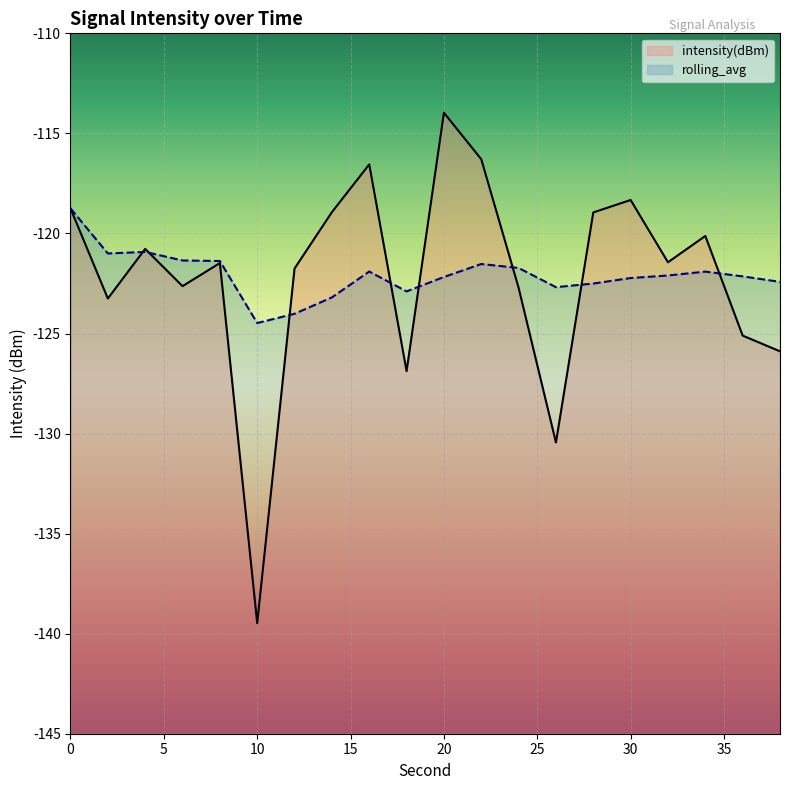

Where do intensity(dBm) and rolling_avg first cross each other?

2 and 4